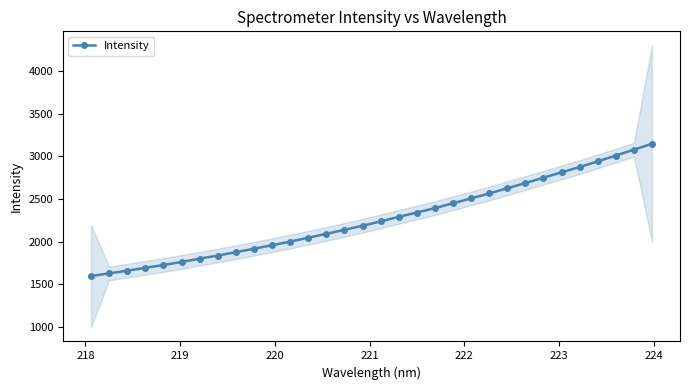

What is the value of the Intensity point at the 22nd from the left?

2506.7